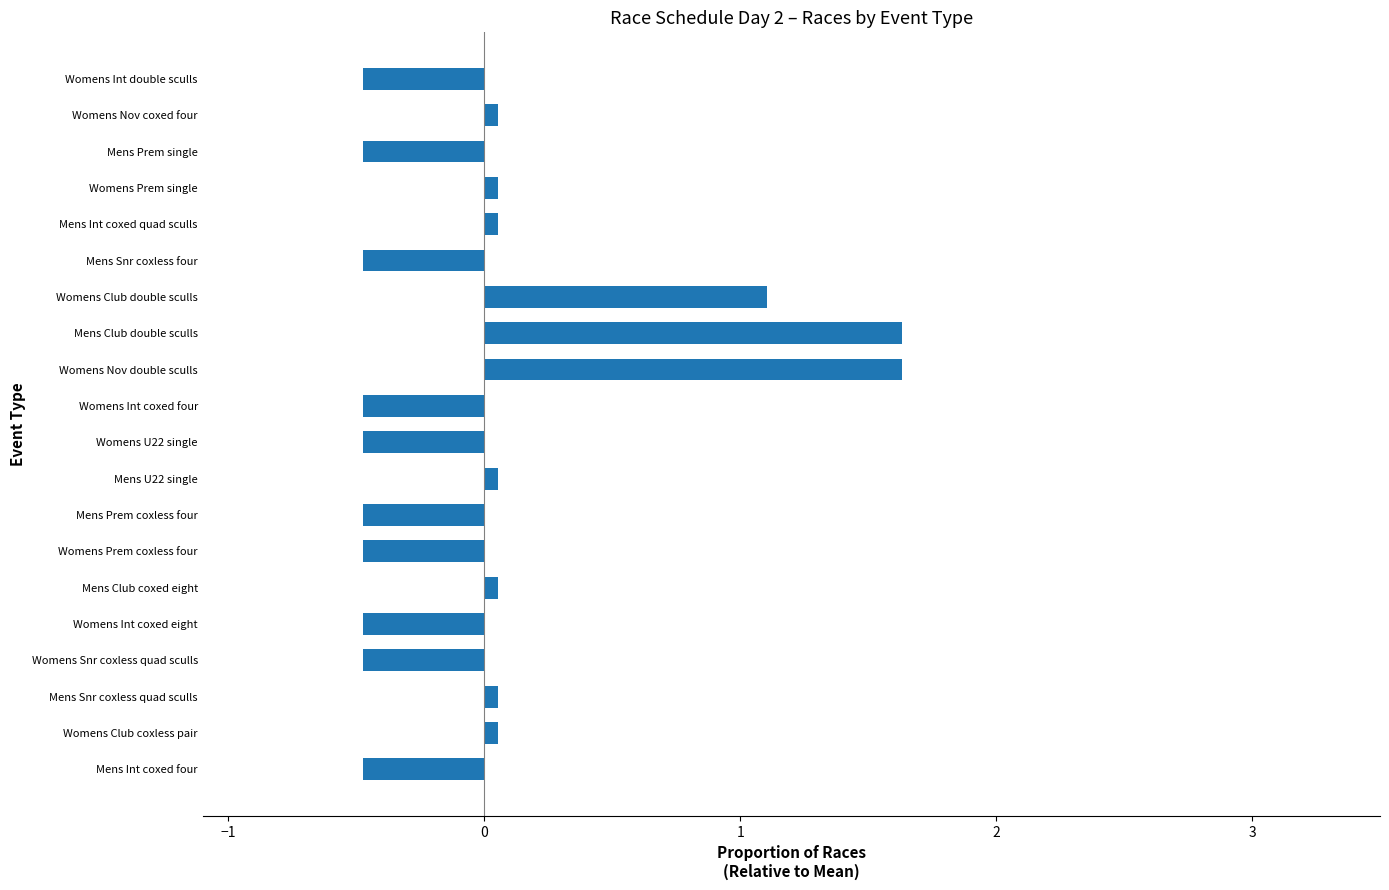

The value at Mens Club double sculls is 1.6. True or false?

True